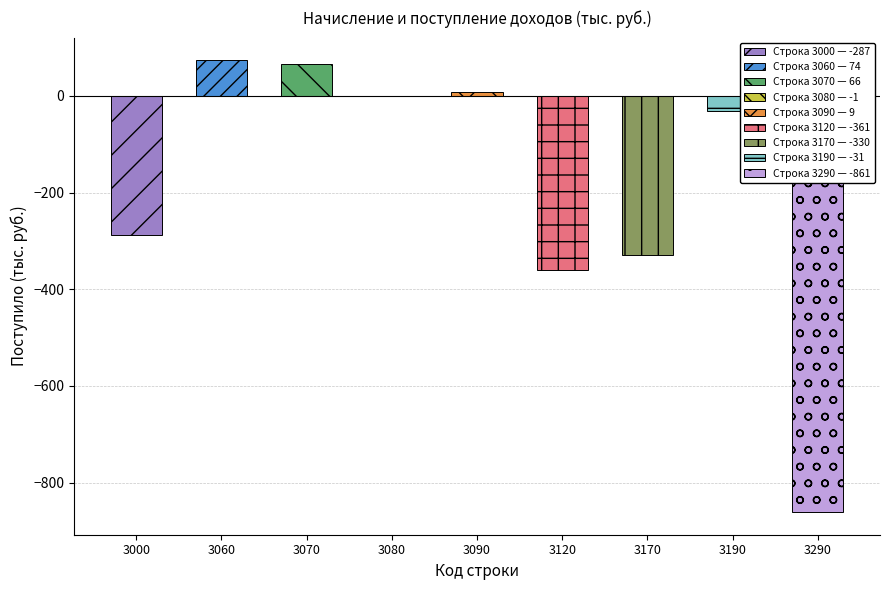

What is the smallest value displayed?

-861